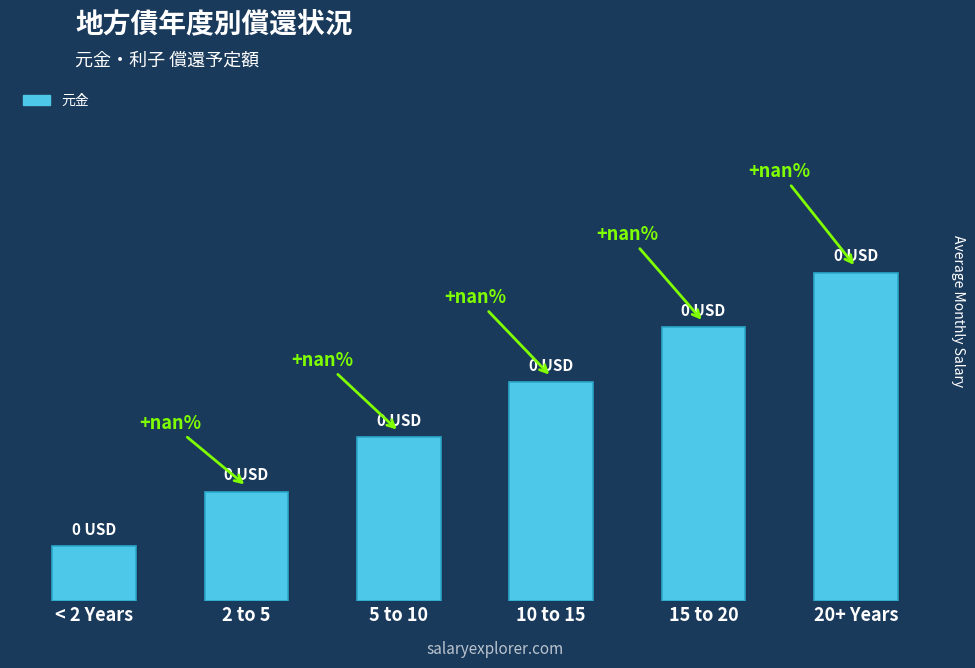

What is the label of the 6th bar from the right?

< 2 Years